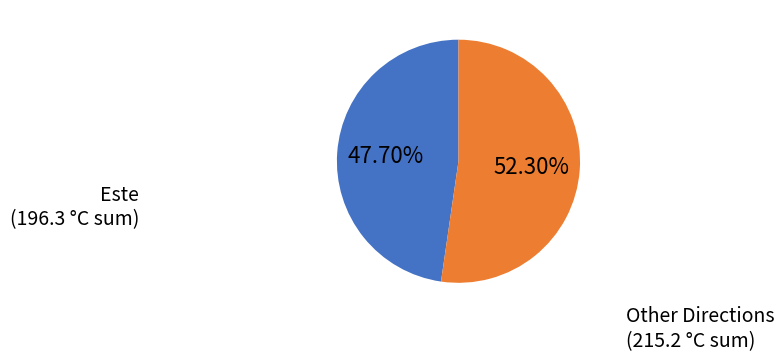

To the nearest percent, what is the average slice percentage?

50%